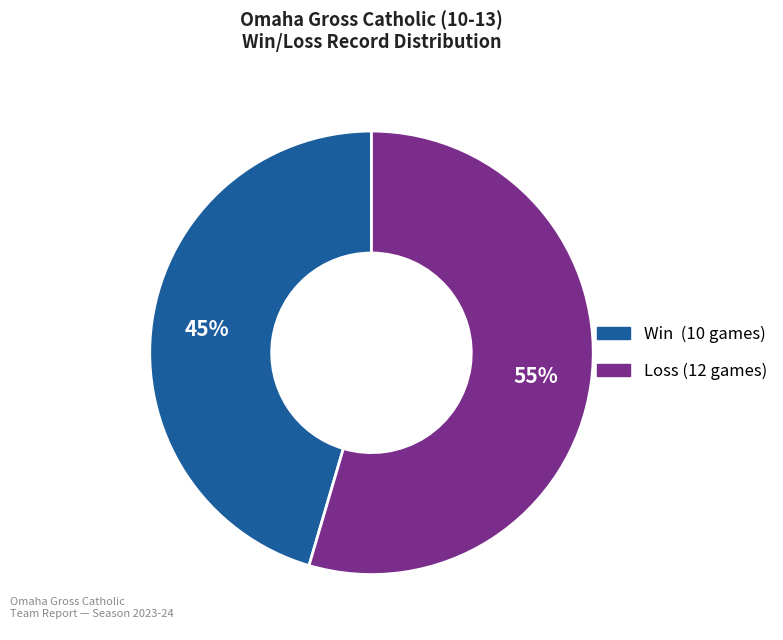

Does any single category account for the majority?

Yes